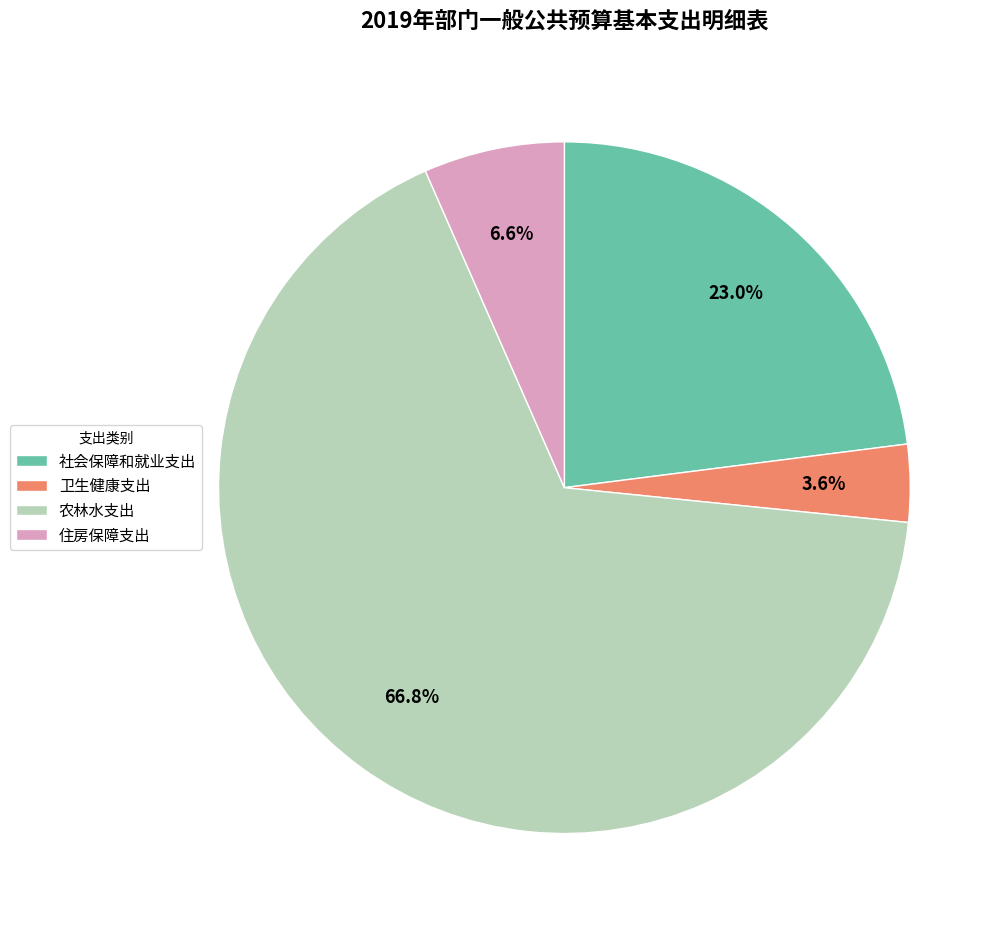

Which category has the smallest portion of the pie?

卫生健康支出